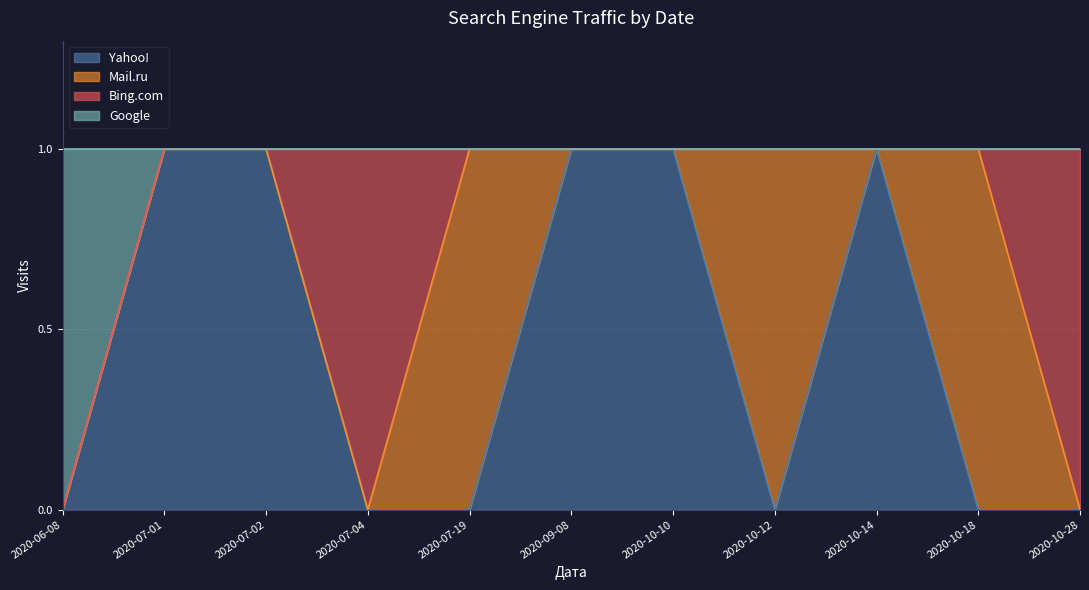

What is the highest value of the Yahoo! series?

1